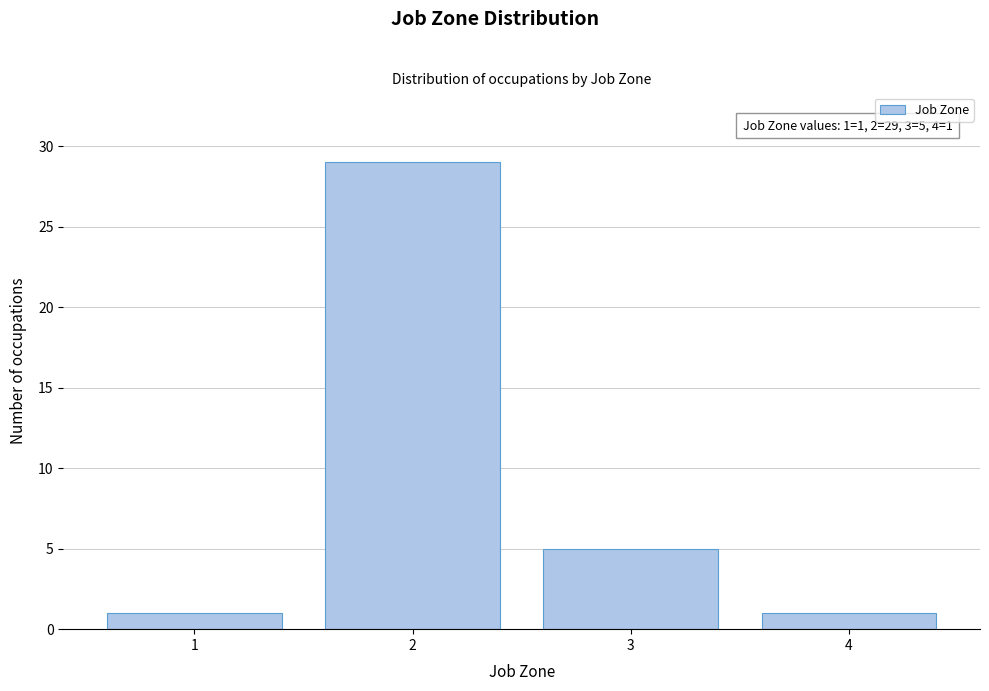

Which range on the x-axis has the tallest bar?

1.5 to 2.5